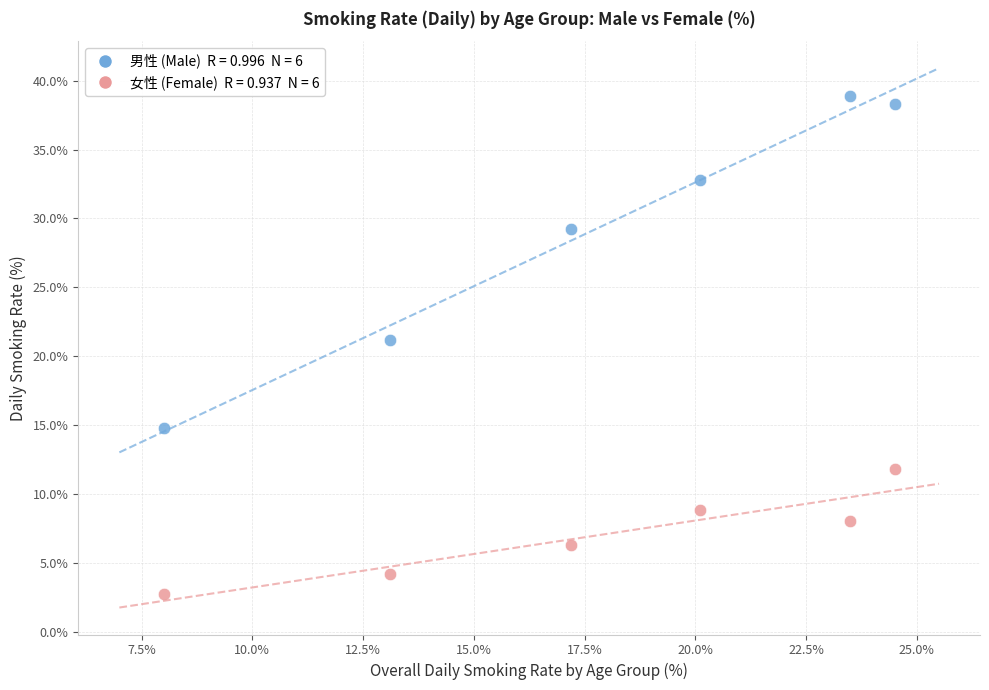

Across all data points, what is the average Y value?

18.1